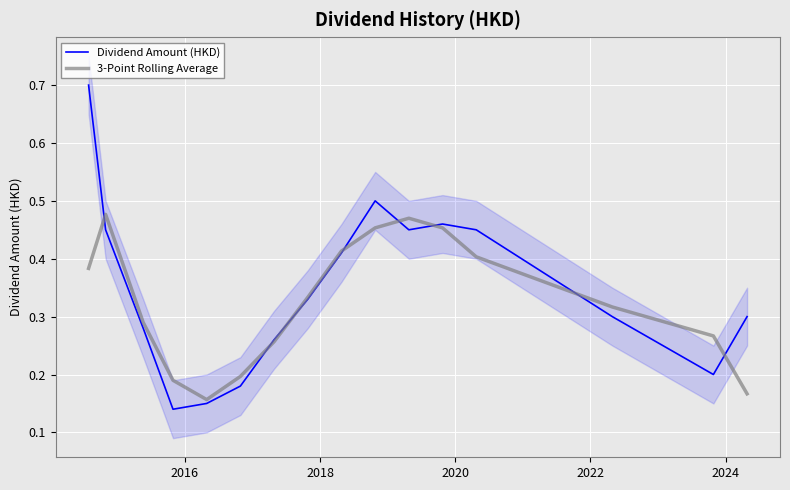

Which series has the largest range (max minus min)?

Dividend Amount (HKD)